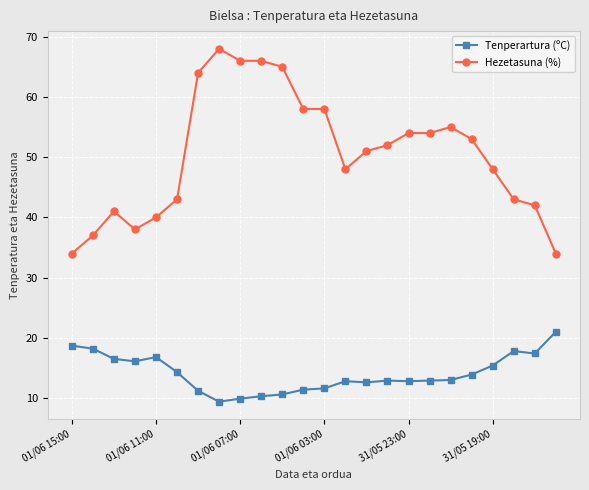

What is the highest value of the Tenperartura (ºC) series?

21.0